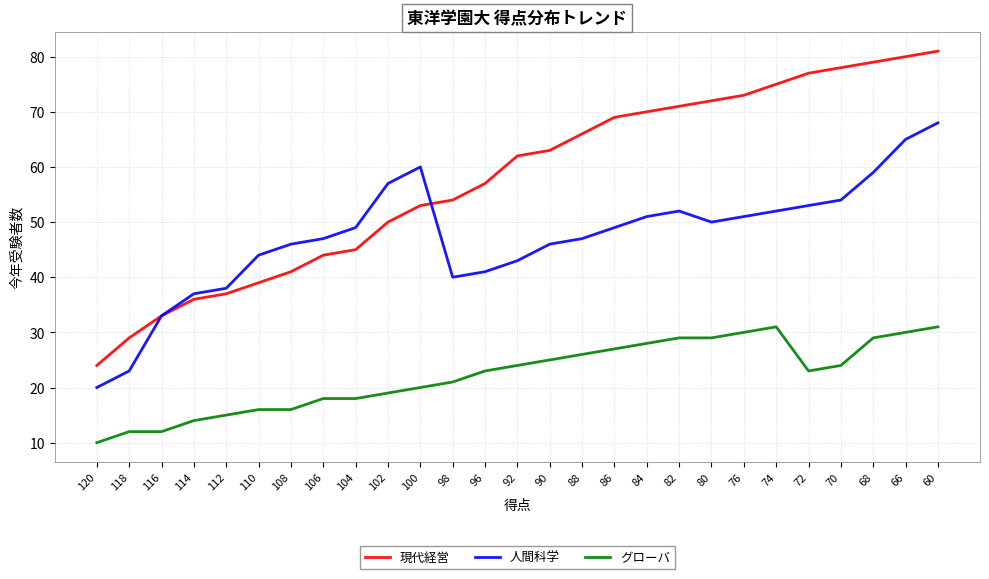

Read the 現代経営 value at 104.

45